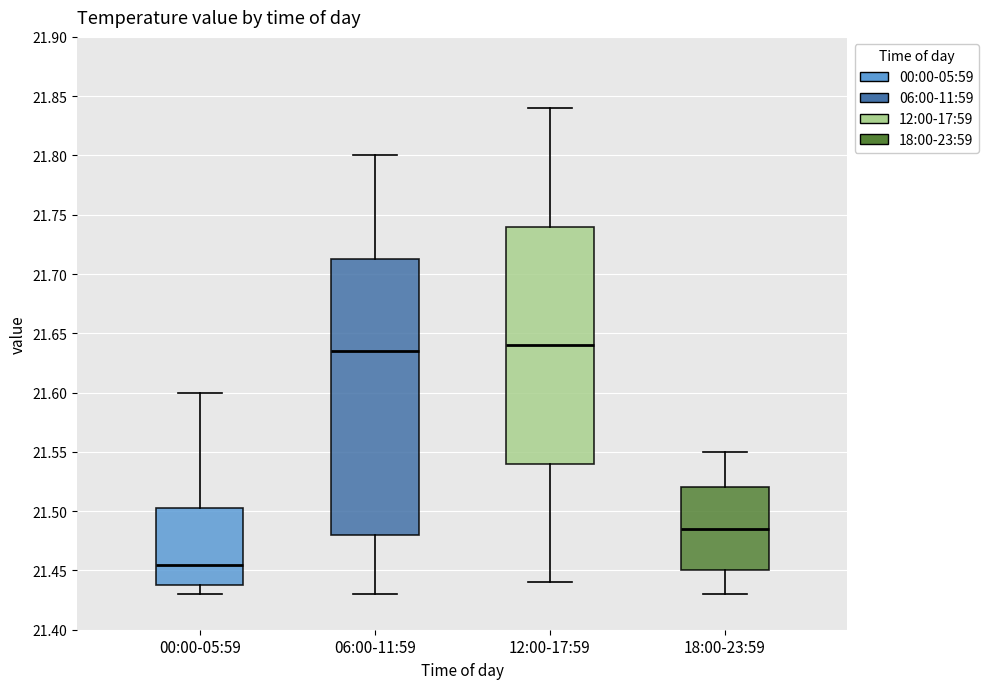

Where does the median line of the box for 00:00-05:59 sit on the y-axis? The values are not printed on the chart, so give them approximately, as read against the axis.

21.455